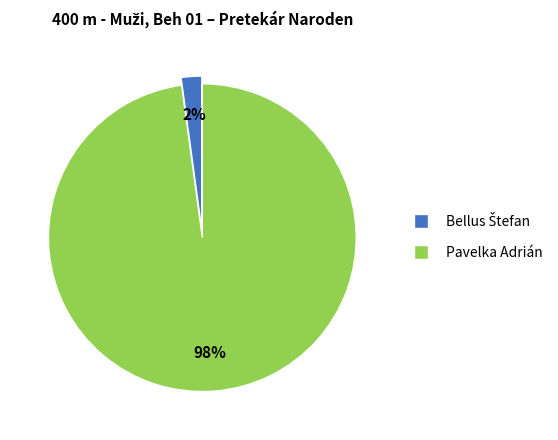

Is there a majority slice in this chart?

Yes